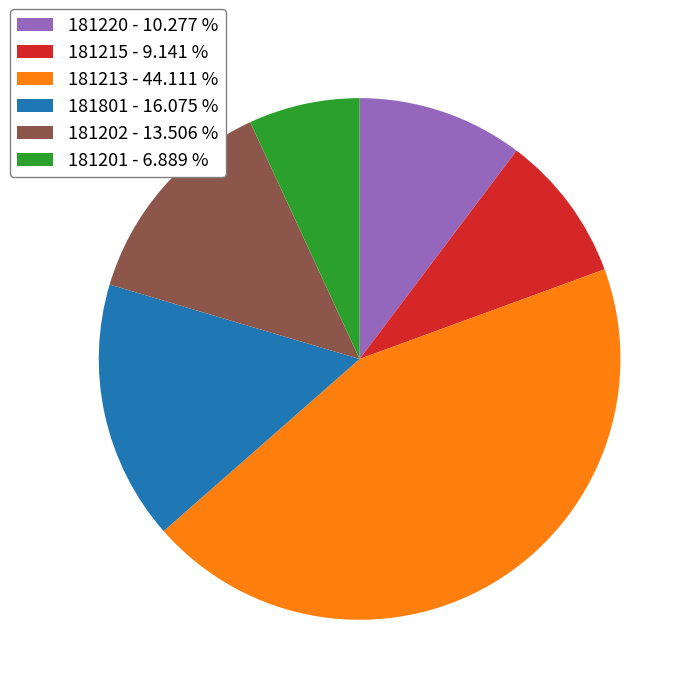

Which has a higher value, 181202 or 181215?

181202